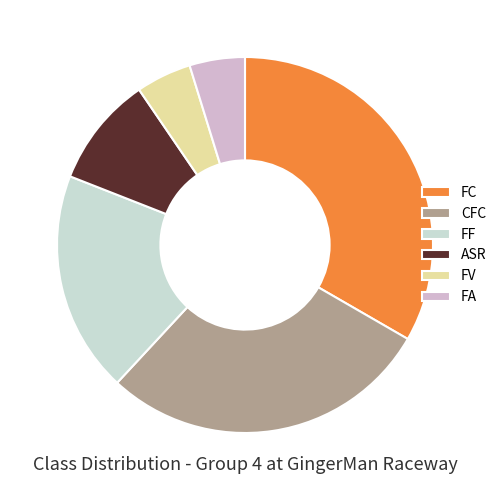

Is the sum of CFC and ASR greater than half?

No